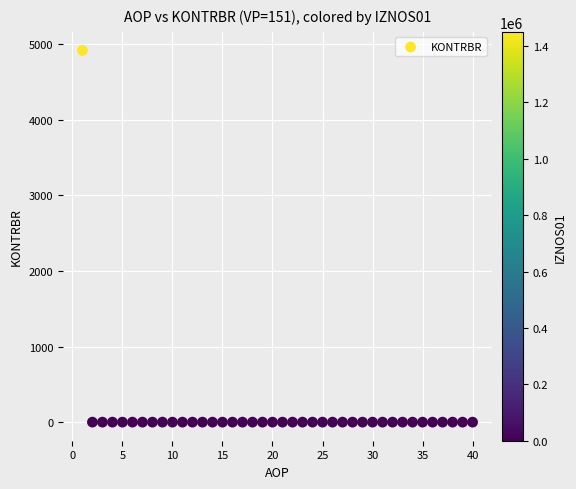

What is the range of Y values (max minus min)?

4918.1